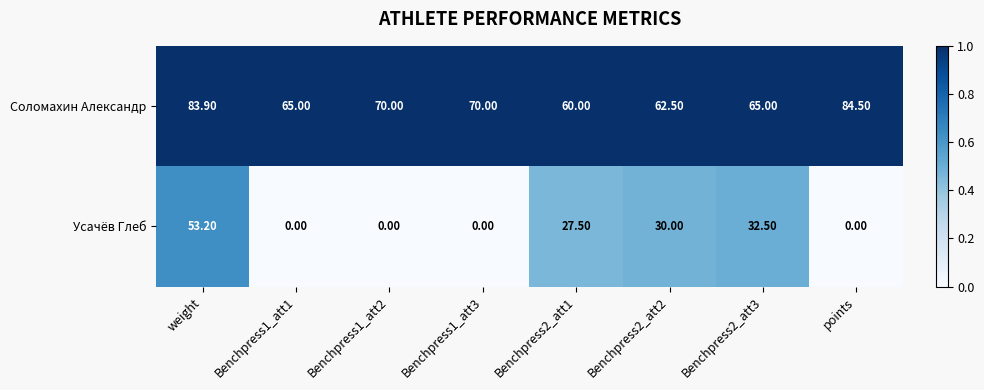

List the series in order of their overall mean, lowest first.

Усачёв Глеб, Соломахин Александр